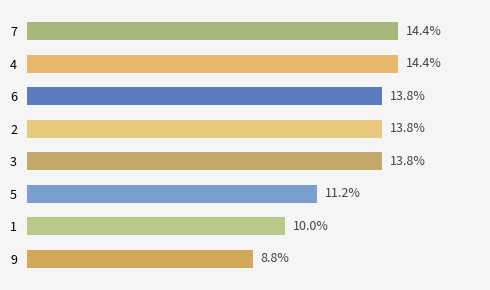

Does the chart contain any negative values?

No